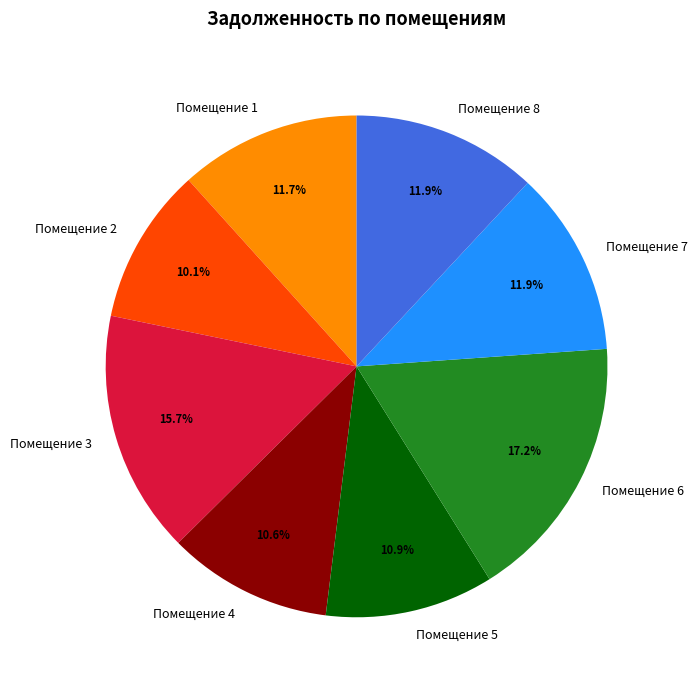

Does Помещение 6 account for over 50% of the chart?

No